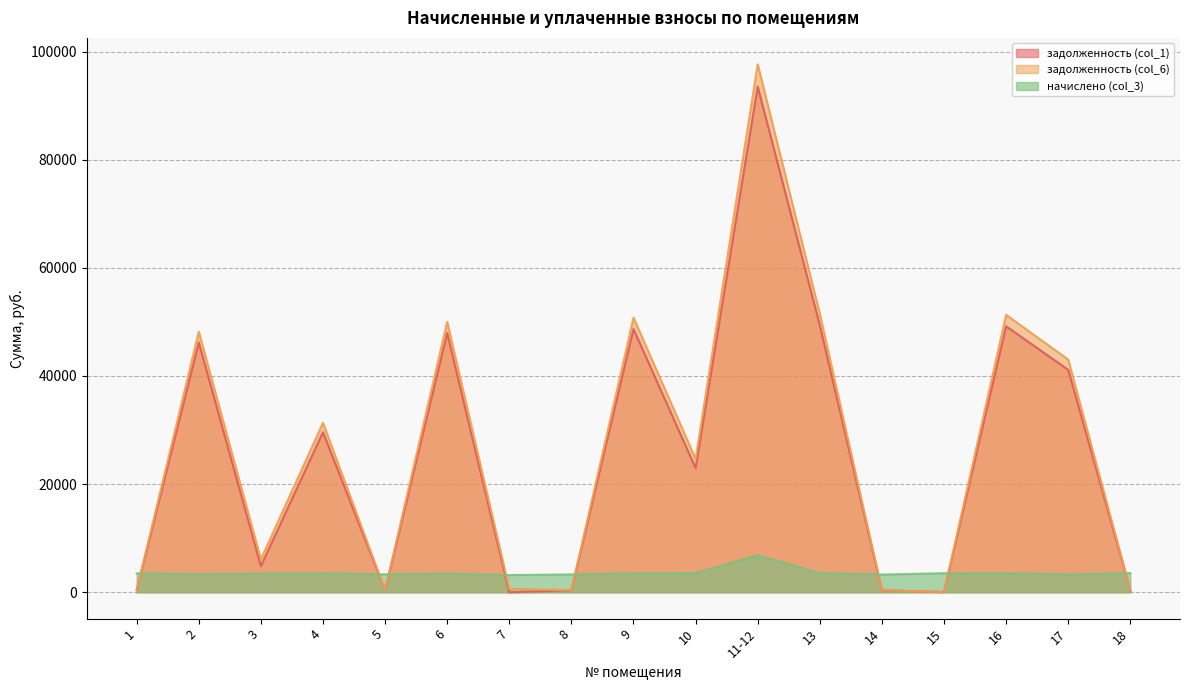

Reading left to right, list all the values displayed in this chart.

задолженность (col_1): 1=388.5	2=46196.5	3=4830.6	4=29600.5	5=368.0	6=47937.6	7=0.0	8=365.3	9=48684.7	10=22960.7	11-12=93520.2	13=49348.2	14=363.3	15=27.8	16=49182.3	17=41132.1	18=392.5
задолженность (col_6): 1=388.5	2=48190.9	3=6093.3	4=31336.6	5=368.0	6=50007.1	7=626.5	8=365.3	9=50786.4	10=24636.7	11-12=97637.8	13=51478.6	14=363.3	15=1.2	16=51305.5	17=43034.2	18=392.5
начислено (col_3): 1=3496.7	2=3323.6	3=3442.9	4=3502.6	5=3311.7	6=3448.9	7=3177.1	8=3287.8	9=3502.6	10=3556.3	11-12=6862.1	13=3550.4	14=3269.9	15=3520.5	16=3538.4	17=3293.8	18=3532.5